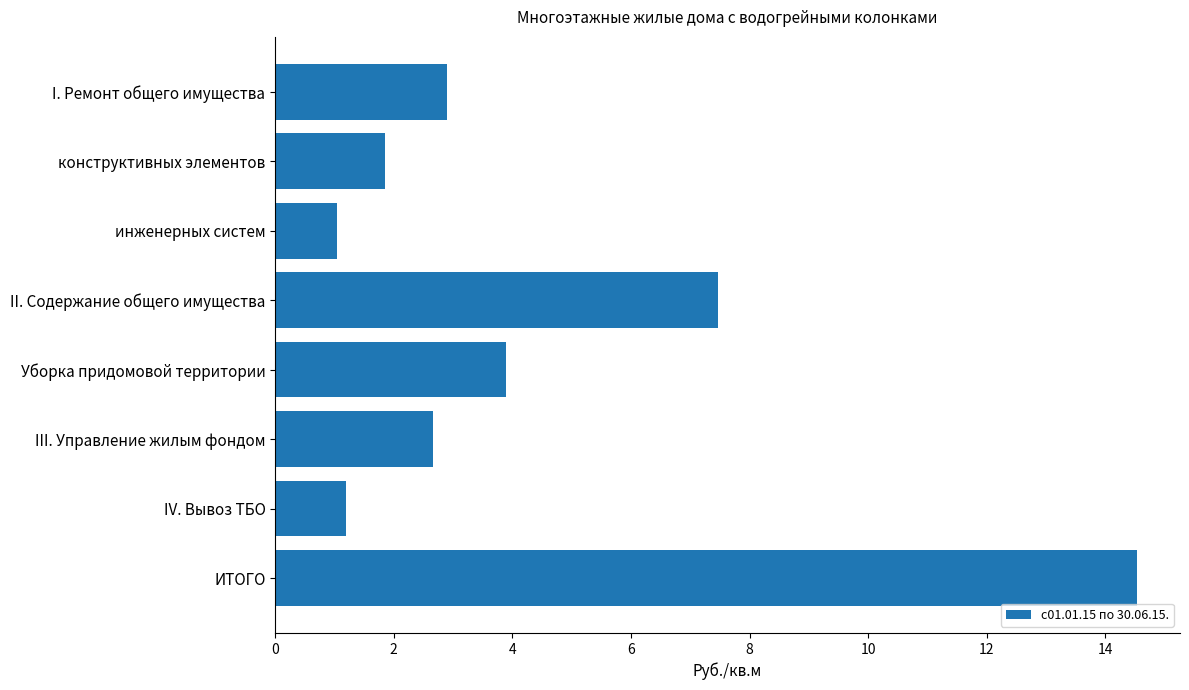

The chart shows a value of 6.9 at Уборка придомовой территории. True or false?

False